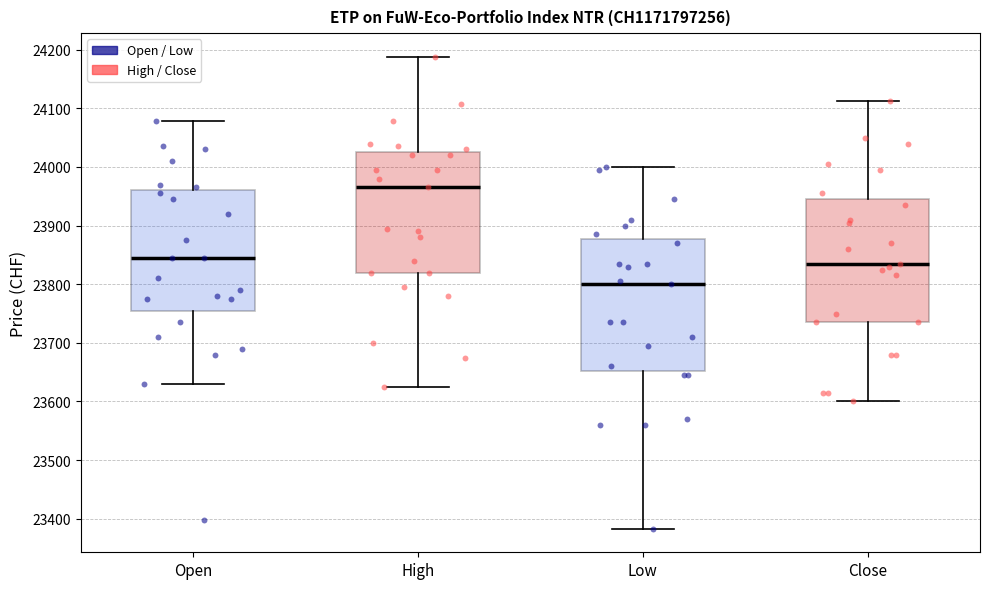

Reading left to right, transcribe this box plot: for each box, give where its median line is, the range the box spans, and where its two whiskers end, as read against the y-axis. The values are not printed on the chart, so give them approximately, as read against the axis.

Open: median 23850, box 23760 to 23960, whiskers 23630 to 24080
High: median 23970, box 23820 to 24030, whiskers 23630 to 24190
Low: median 23800, box 23650 to 23880, whiskers 23380 to 24000
Close: median 23840, box 23740 to 23950, whiskers 23600 to 24110